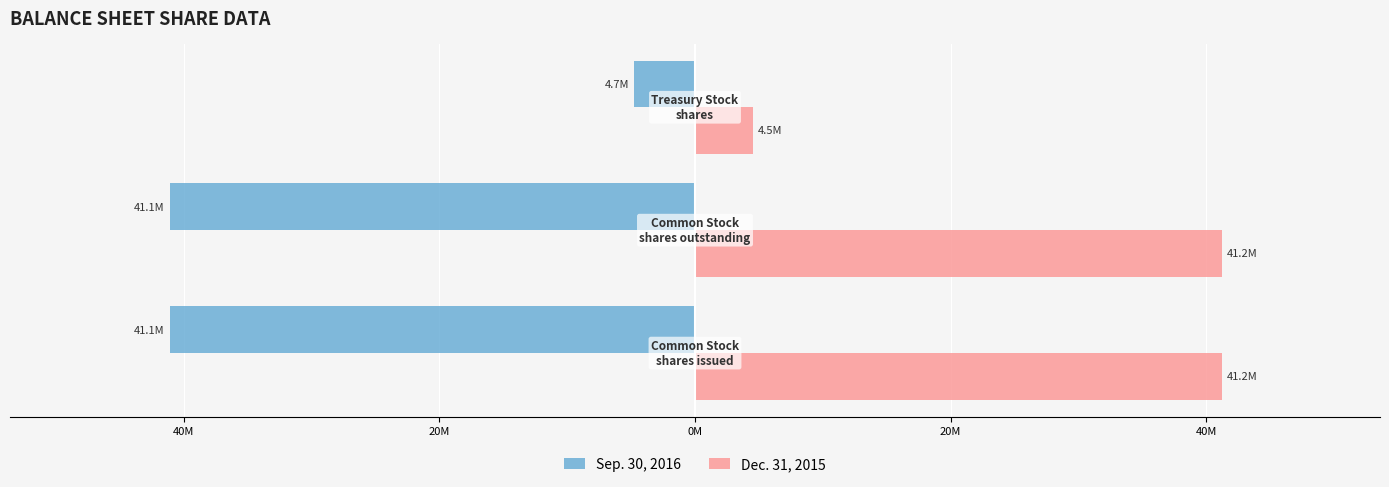

What is the value of the Dec. 31, 2015 bar at the 1st from the left?

41235000